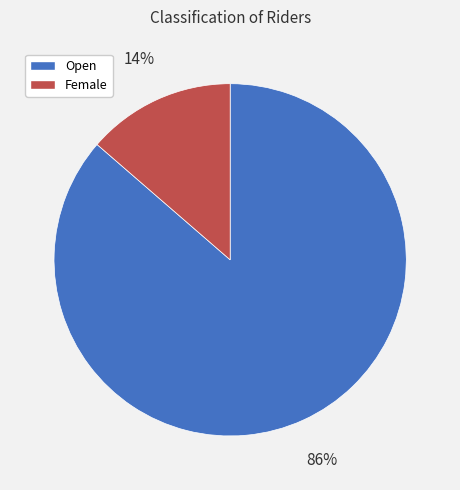

Which slice is the largest?

Open